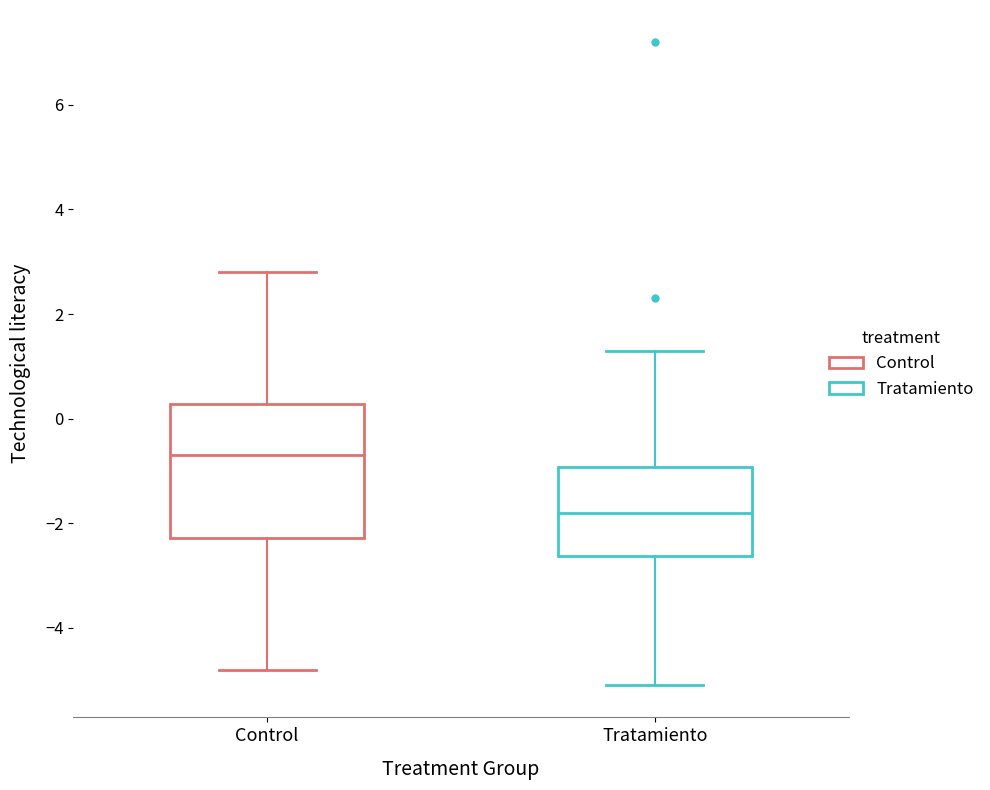

Where does the median line of the box for Tratamiento sit on the y-axis? The values are not printed on the chart, so give them approximately, as read against the axis.

-1.8